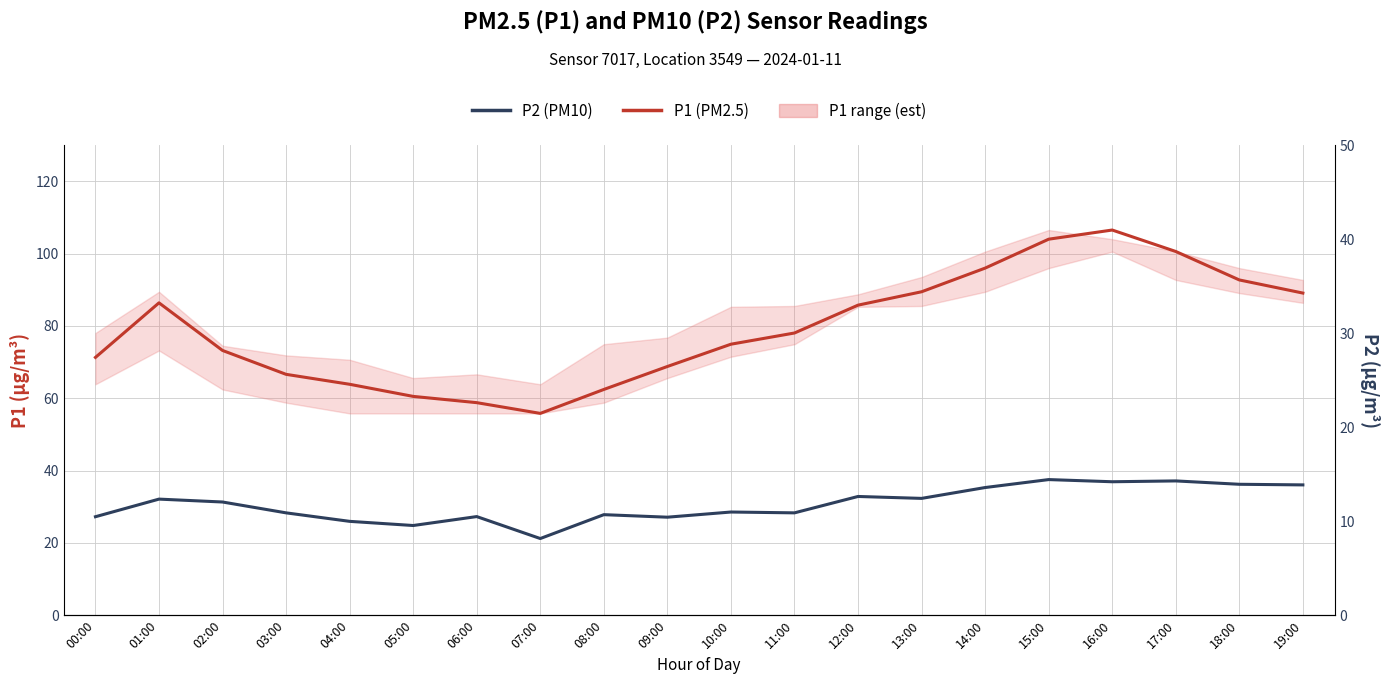

Is it true that P1 (PM2.5) equals 78.0 at 11:00?

True